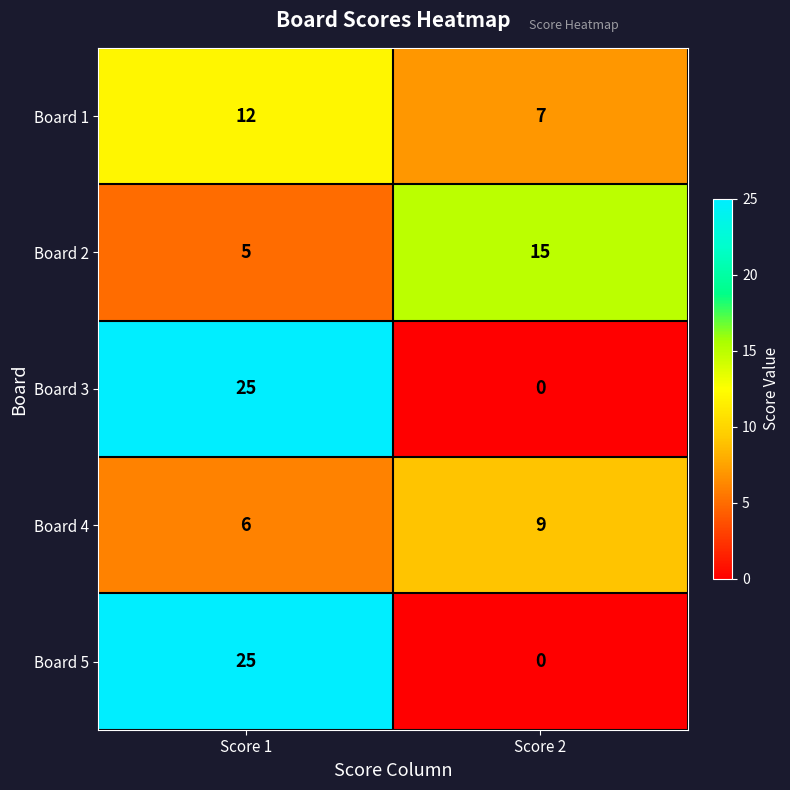

Which category has the lowest value across all series?

Score 2